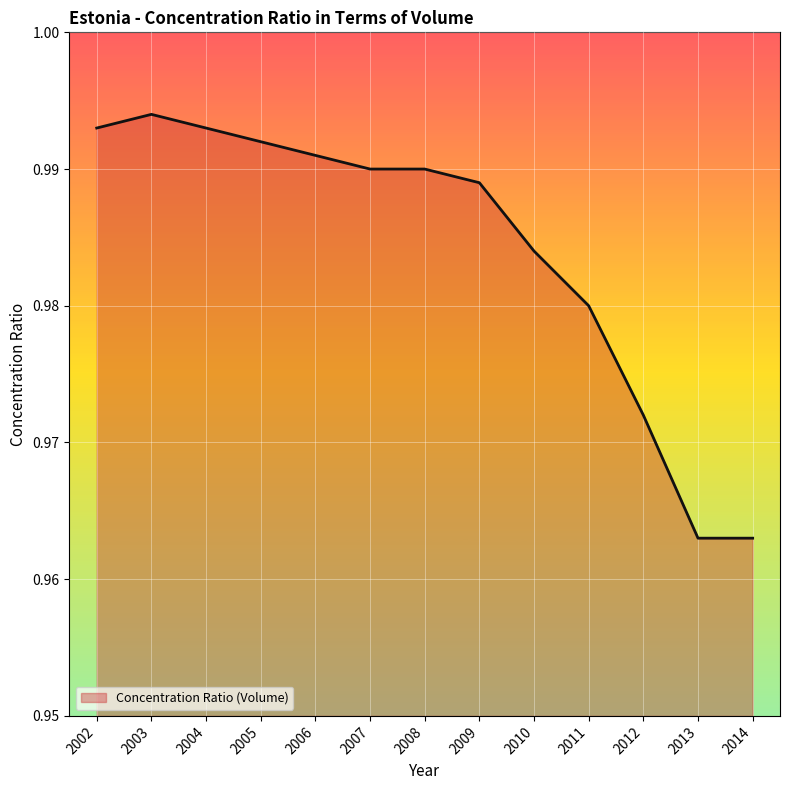

True or false: the data shows 0.6 at 2007.

False